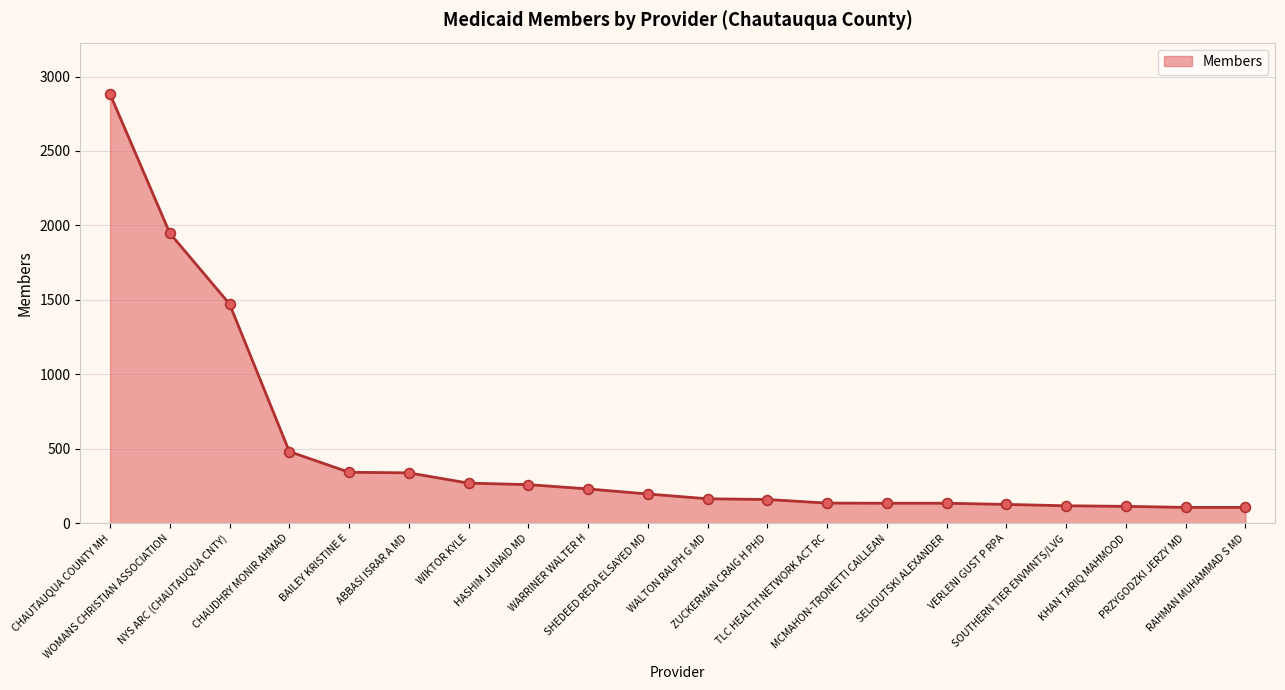

Approximately how many times larger is the value at WOMANS CHRISTIAN ASSOCIATION compared to RAHMAN MUHAMMAD S MD?

18.4